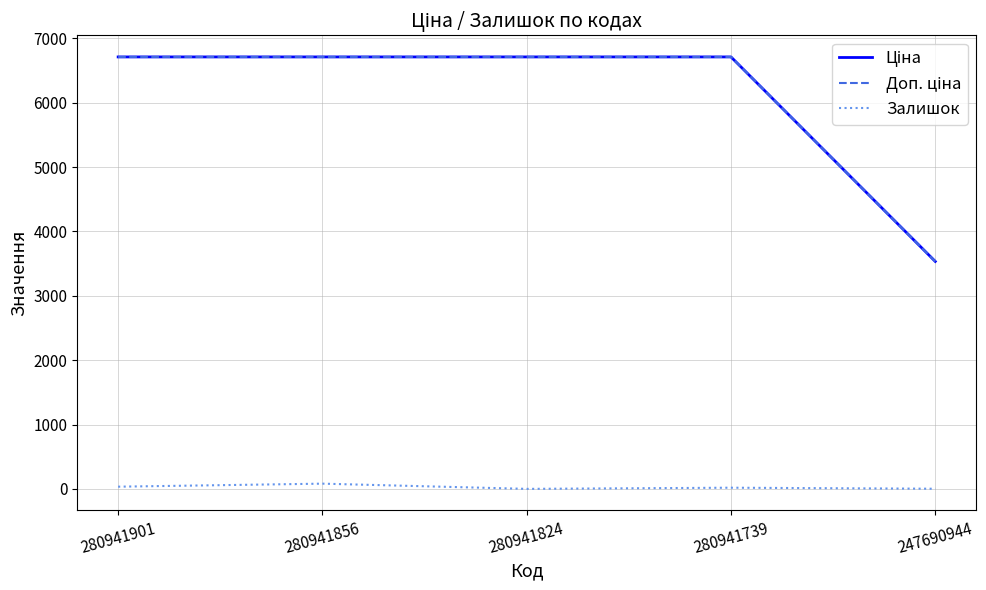

Reading right to left, transcribe all the data shown in this chart.

Ціна: 247690944=3533.1	280941739=6710.2	280941824=6710.2	280941856=6710.2	280941901=6710.2
Доп. ціна: 247690944=3533.1	280941739=6710.2	280941824=6710.2	280941856=6710.2	280941901=6710.2
Залишок: 247690944=2.0	280941739=18.0	280941824=0.0	280941856=81.0	280941901=34.0